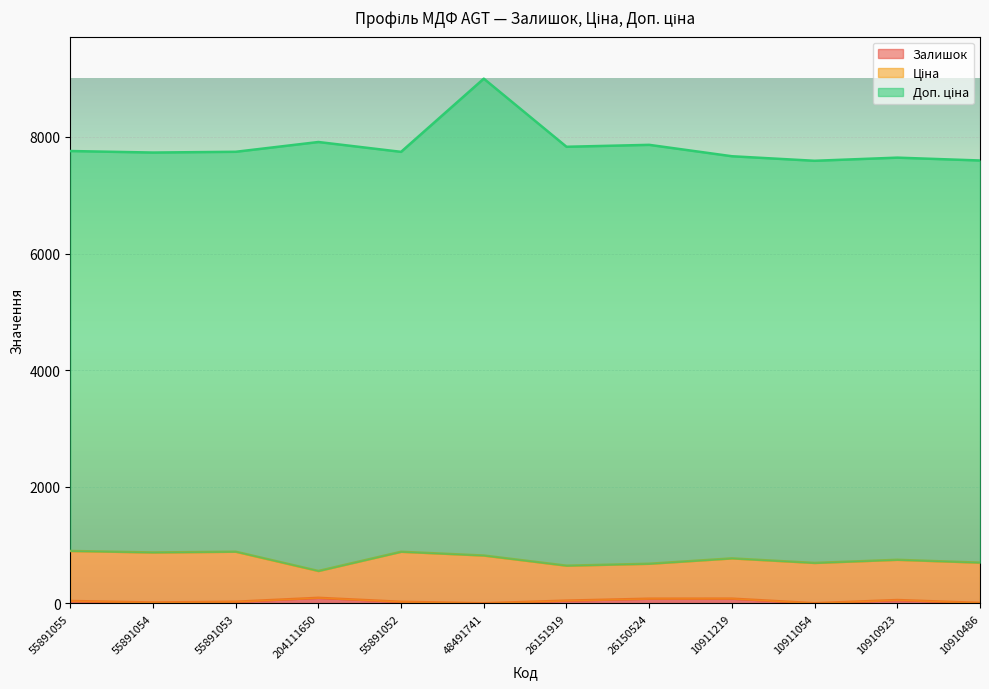

What is the value of the Ціна point at the 9th from the left?

689.8